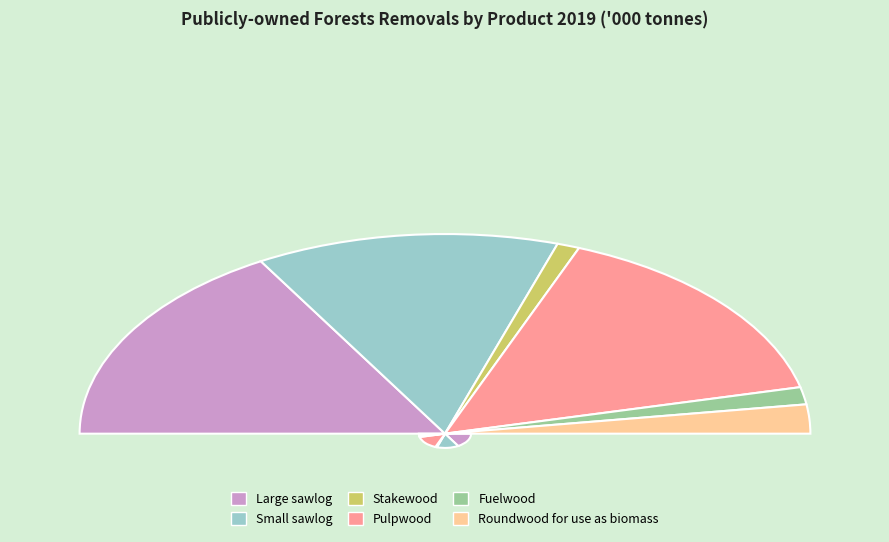

How many slices are in this pie chart?

6